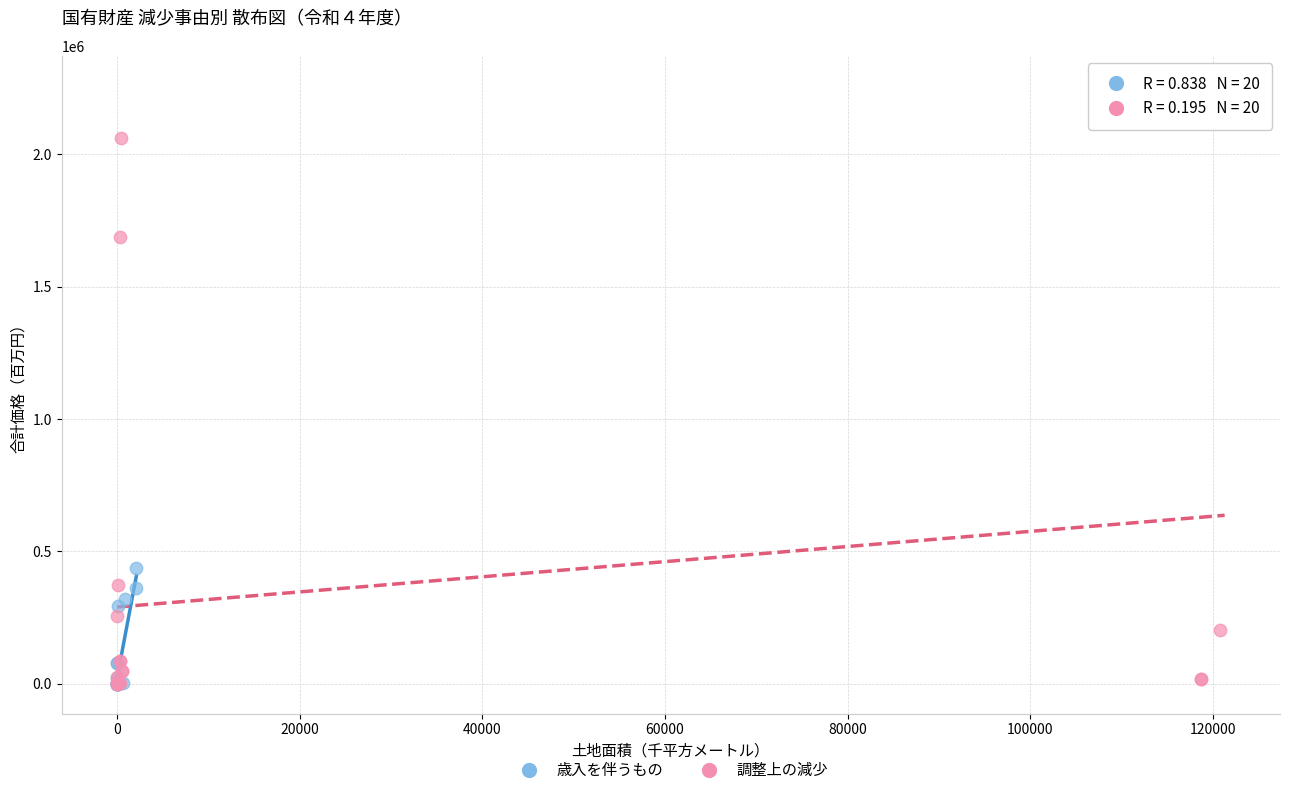

Which series has the largest Y range (max minus min)?

調整上の減少